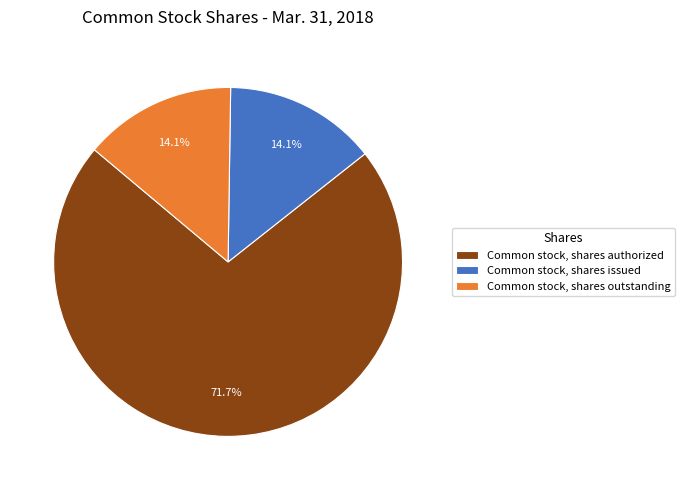

How many segments does this pie chart have?

3